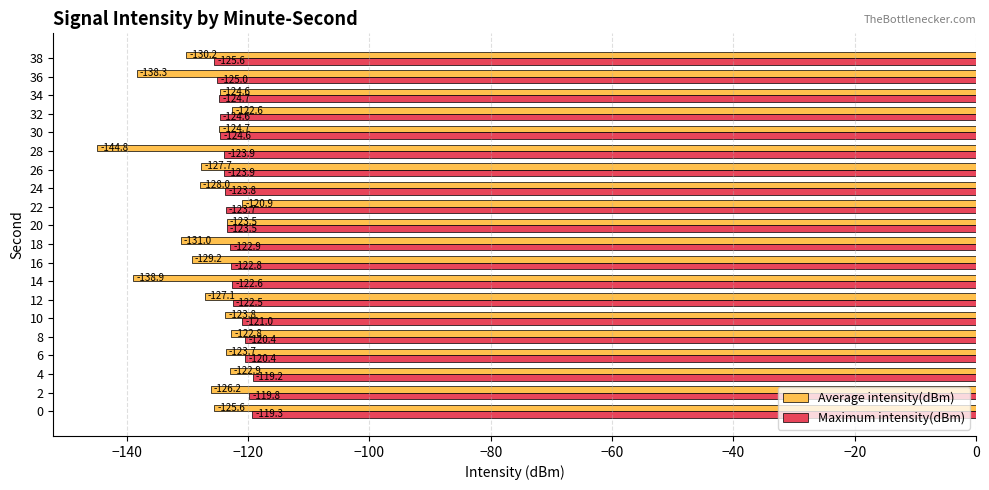

What value does the Maximum intensity(dBm) series have at 12?

-122.5